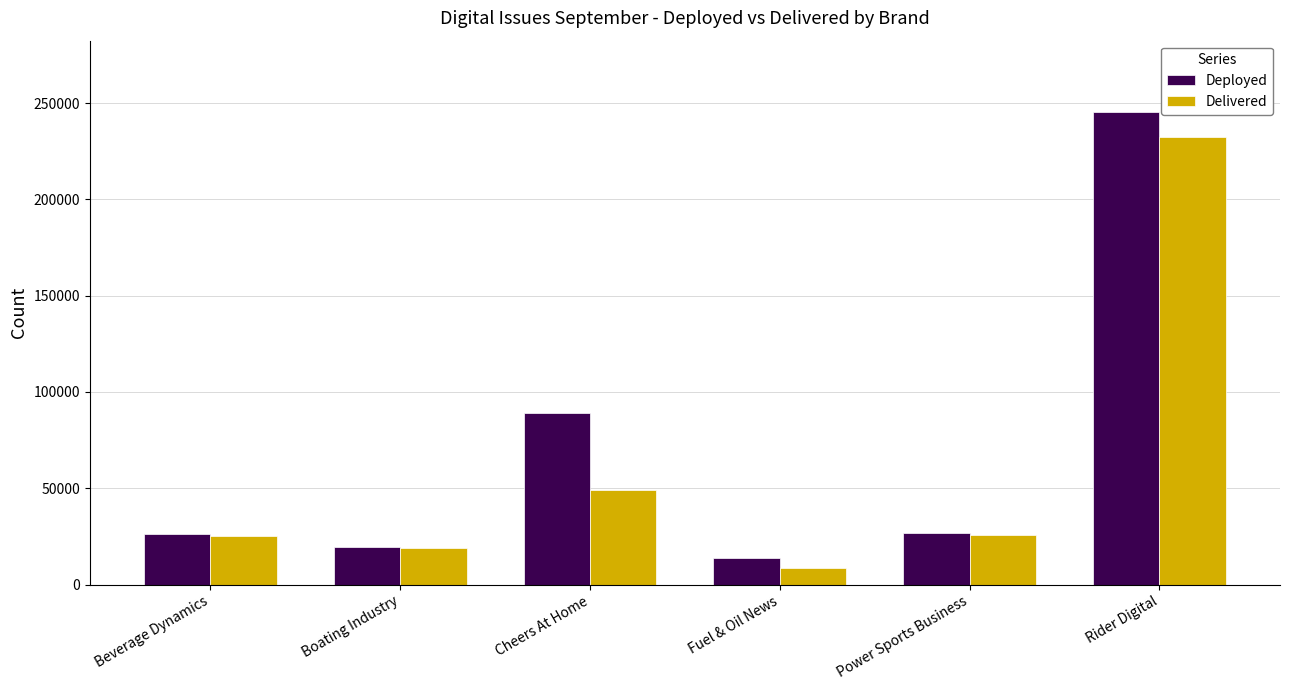

Is it true that Delivered equals 232194 at Rider Digital?

True